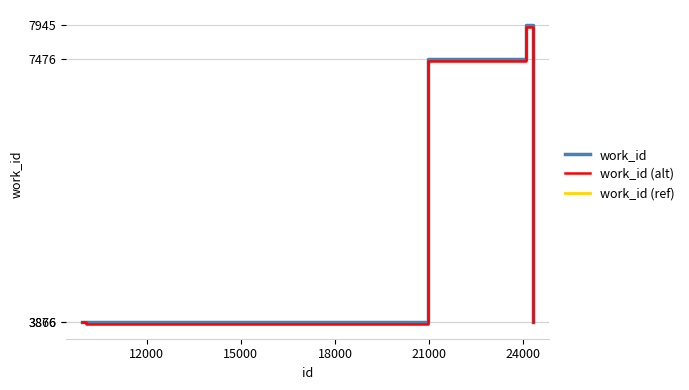

Between 24320 and 10012, which is larger?

24320